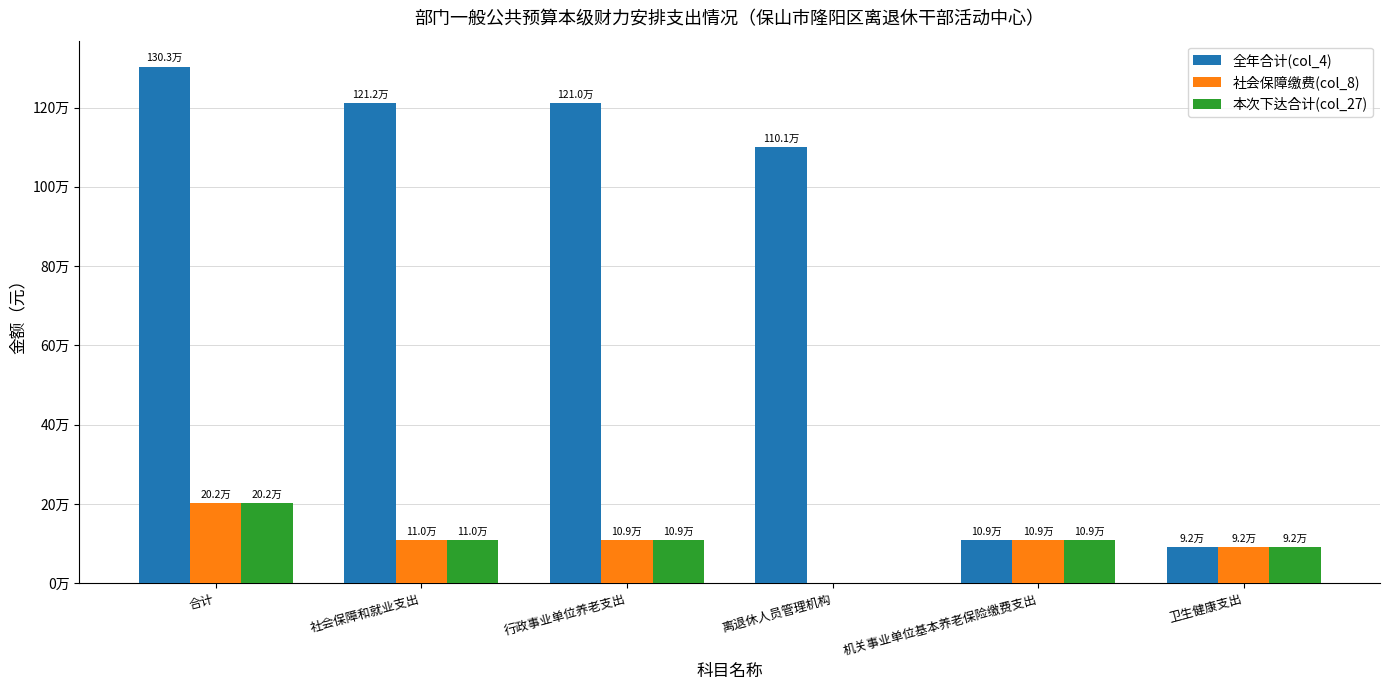

What is the difference between the 全年合计(col_4) values at 卫生健康支出 and 机关事业单位基本养老保险缴费支出?

17187.4